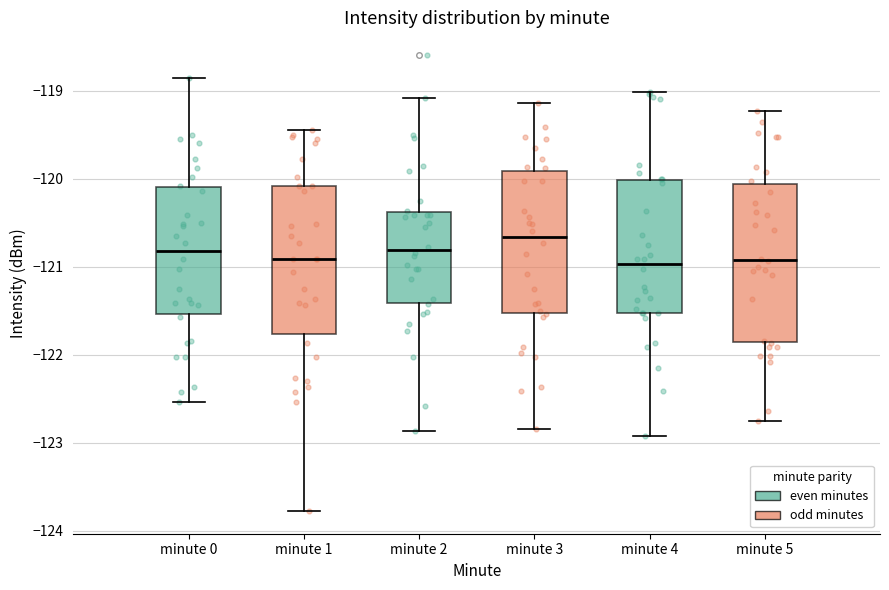

Reading left to right, transcribe this box plot: for each box, give where its median line is, the range the box spans, and where its two whiskers end, as read against the y-axis. The values are not printed on the chart, so give them approximately, as read against the axis.

minute 0: median -120.8, box -121.5 to -120.1, whiskers -122.5 to -118.9
minute 1: median -120.9, box -121.8 to -120.1, whiskers -123.8 to -119.4
minute 2: median -120.8, box -121.4 to -120.4, whiskers -122.9 to -119.1
minute 3: median -120.7, box -121.5 to -119.9, whiskers -122.8 to -119.1
minute 4: median -121.0, box -121.5 to -120.0, whiskers -122.9 to -119.0
minute 5: median -120.9, box -121.9 to -120.1, whiskers -122.7 to -119.2